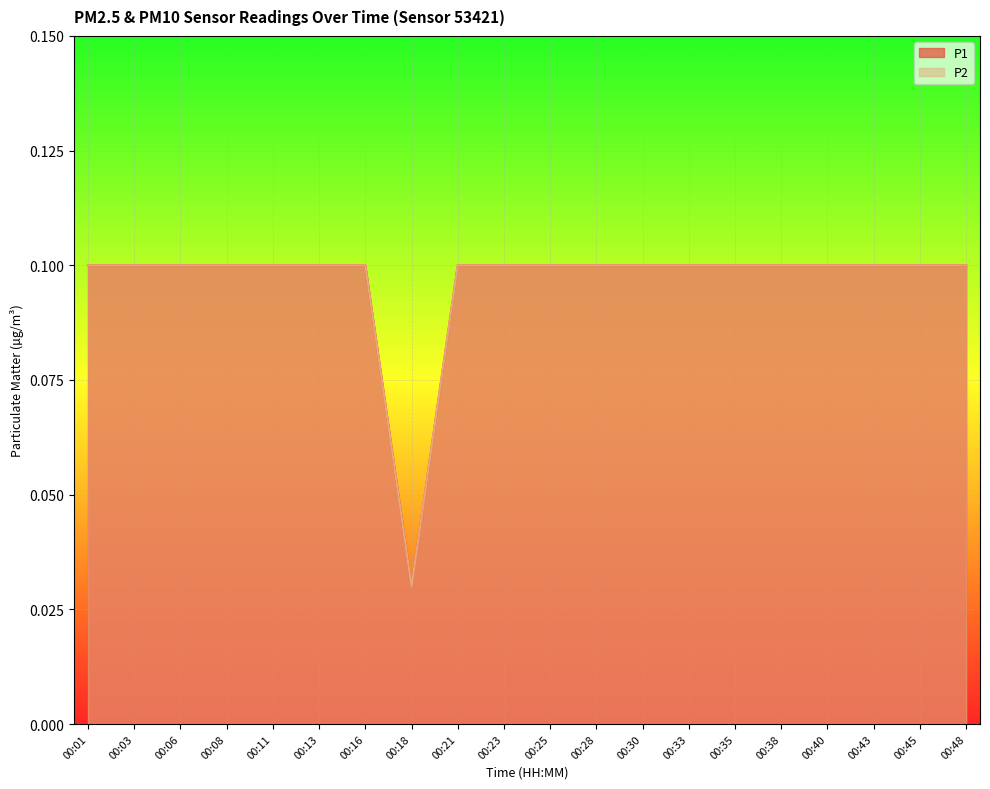

The value of P2 at 00:23 is 0.0. True or false?

False